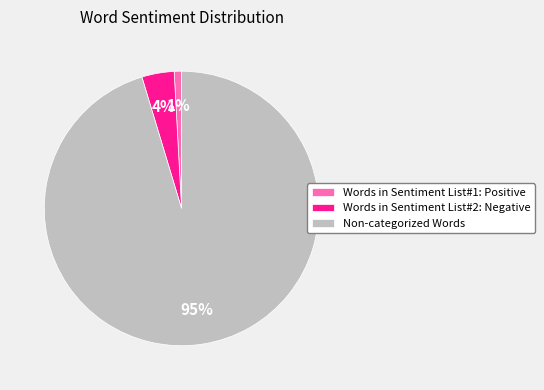

To the nearest percent, what is the combined percentage of Non-categorized Words and Words in Sentiment List#2: Negative?

99%